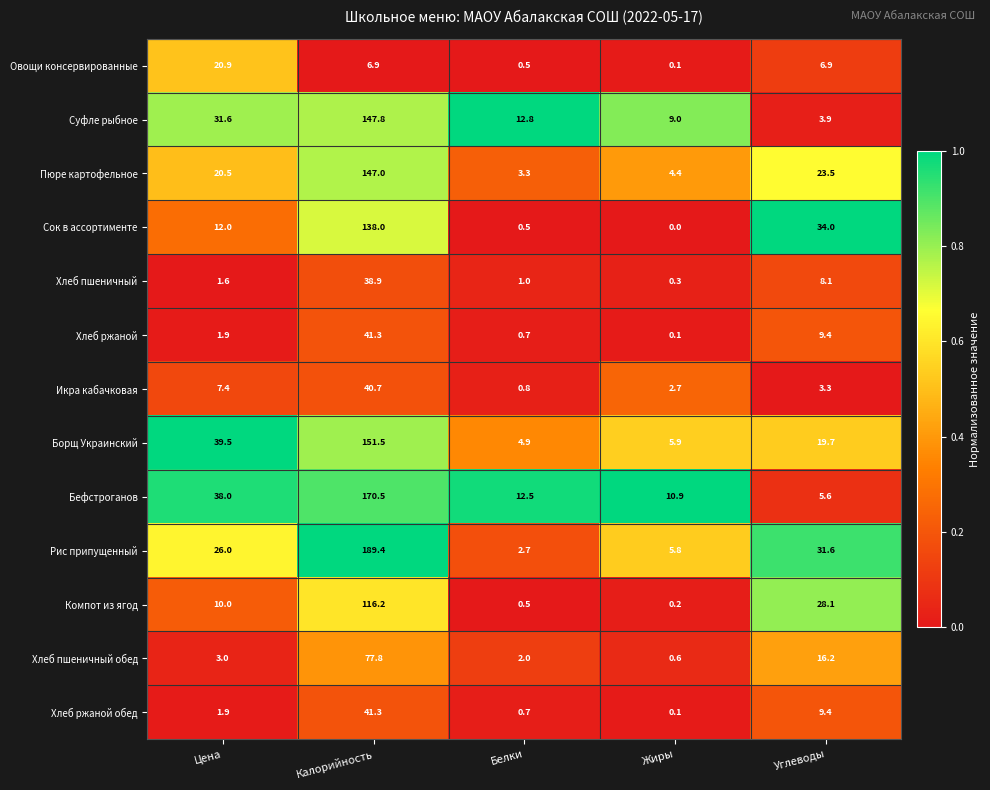

Rank the categories by Рис припущенный value from highest to lowest.

Калорийность, Углеводы, Цена, Жиры, Белки